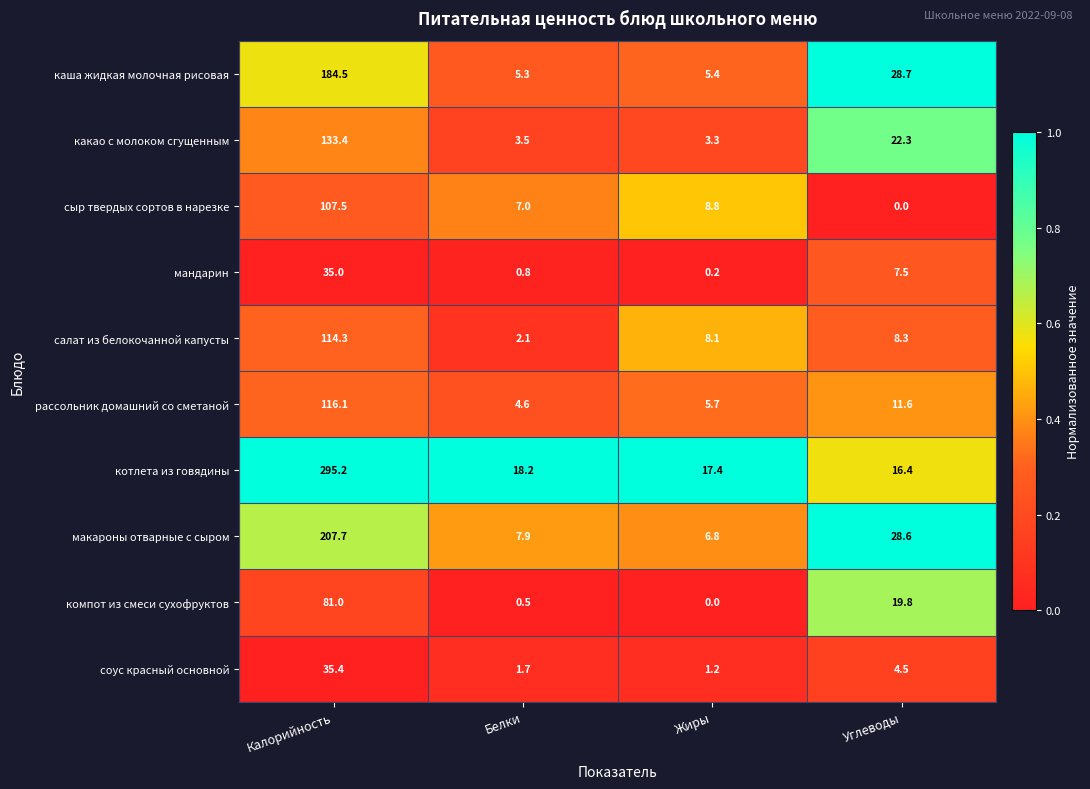

List the labels in order of соус красный основной value, largest first.

Калорийность, Углеводы, Белки, Жиры